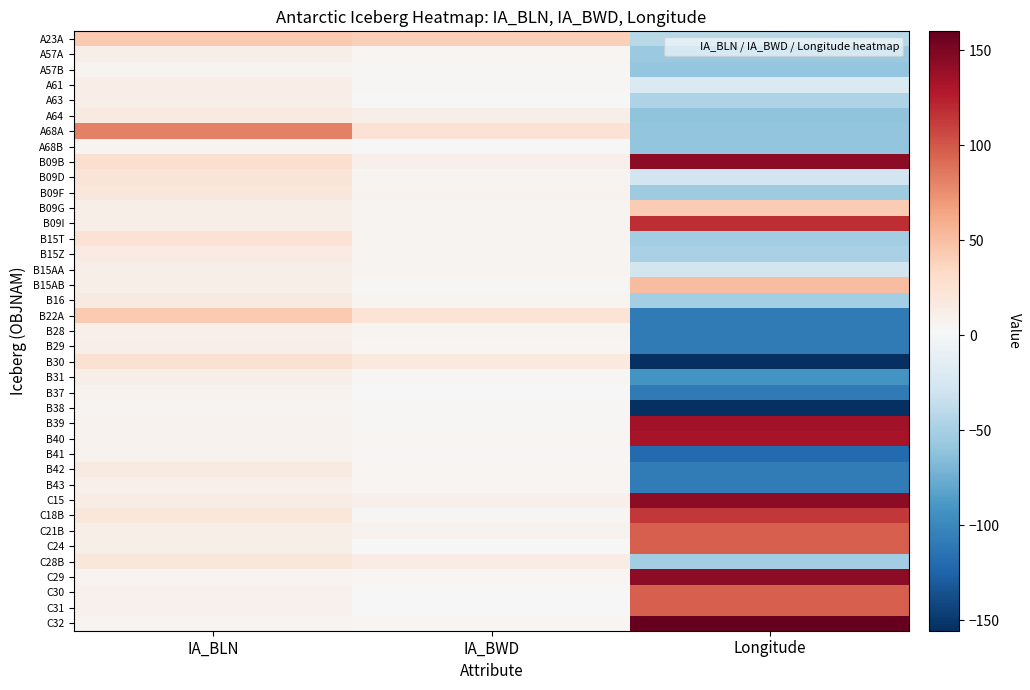

How many categories are shown in the chart?

3